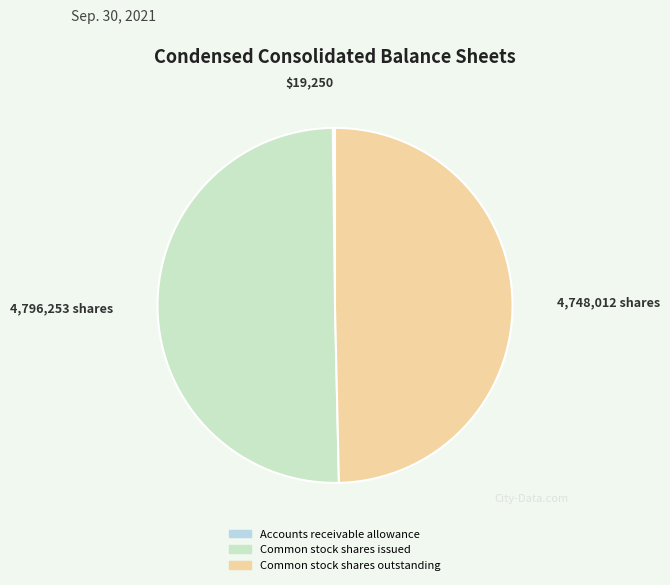

Is it true that Common stock shares issued is 37% of the pie?

False